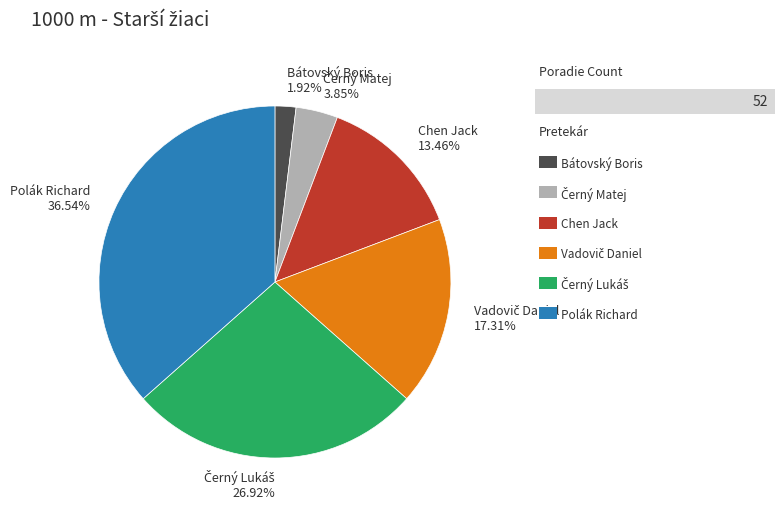

Is there any slice that represents more than half of the pie?

No